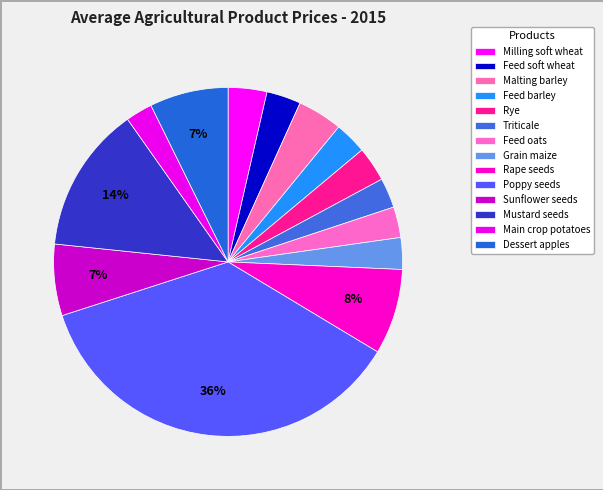

How many segments does this pie chart have?

14